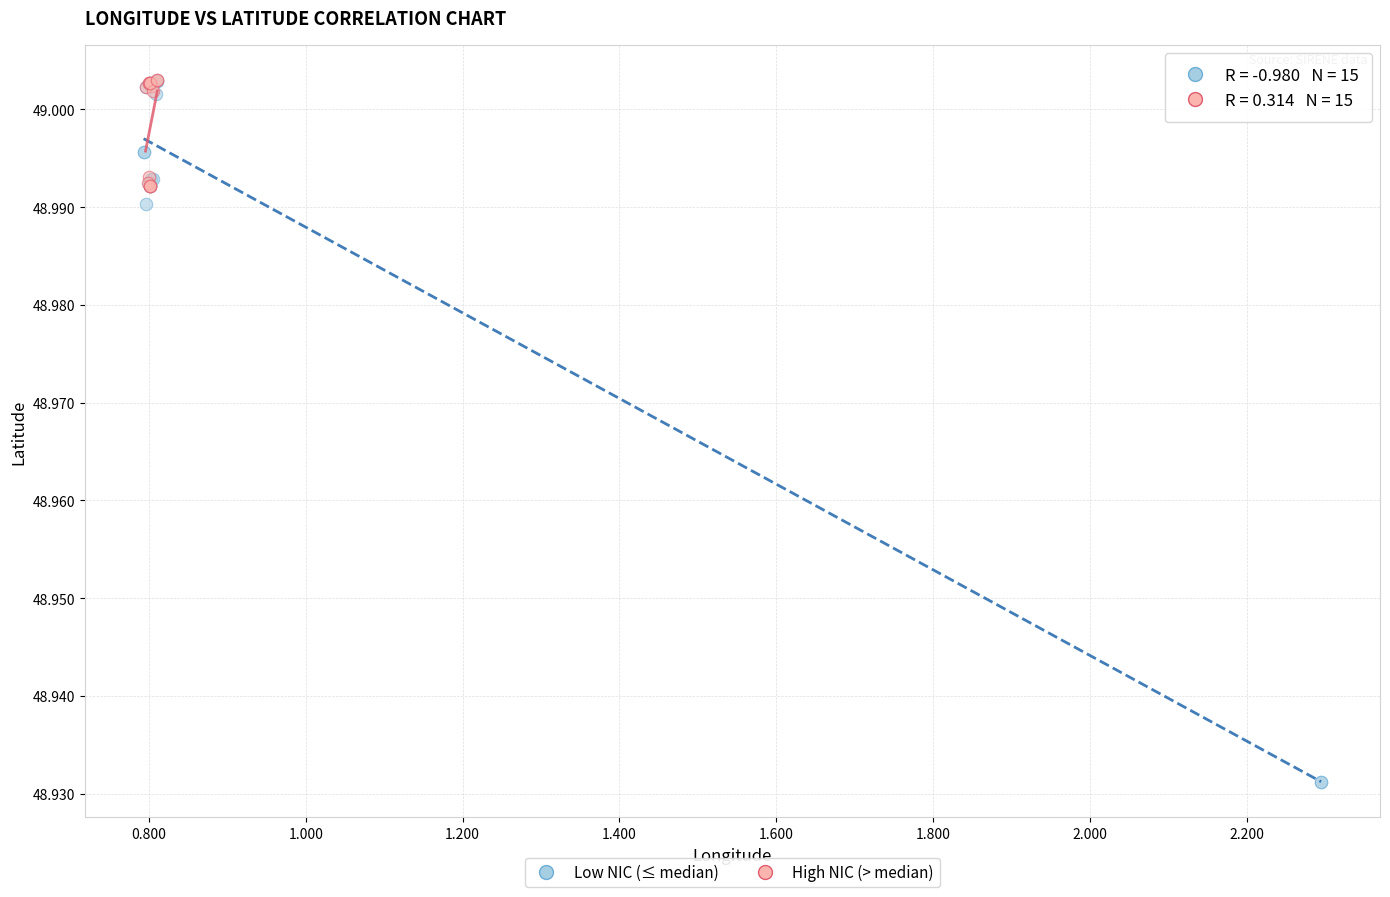

Which series has the largest Y range (max minus min)?

Low NIC (≤ median)